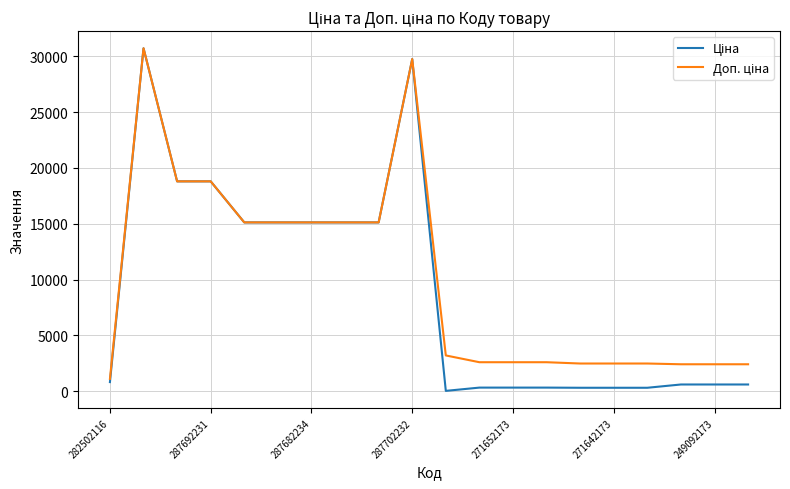

What is the maximum value shown in the chart?

30717.1